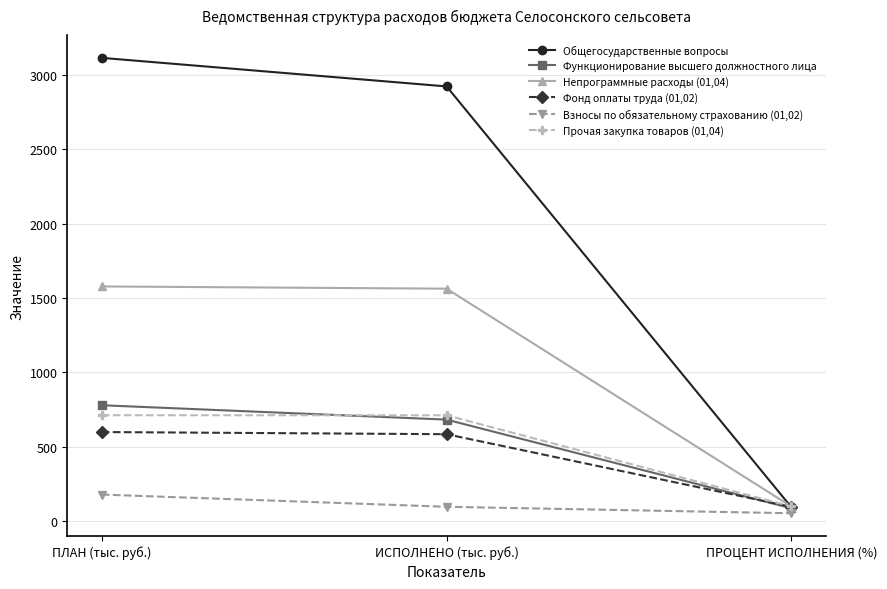

Rank the categories by Общегосударственные вопросы value from highest to lowest.

ПЛАН (тыс. руб.), ИСПОЛНЕНО (тыс. руб.), ПРОЦЕНТ ИСПОЛНЕНИЯ (%)